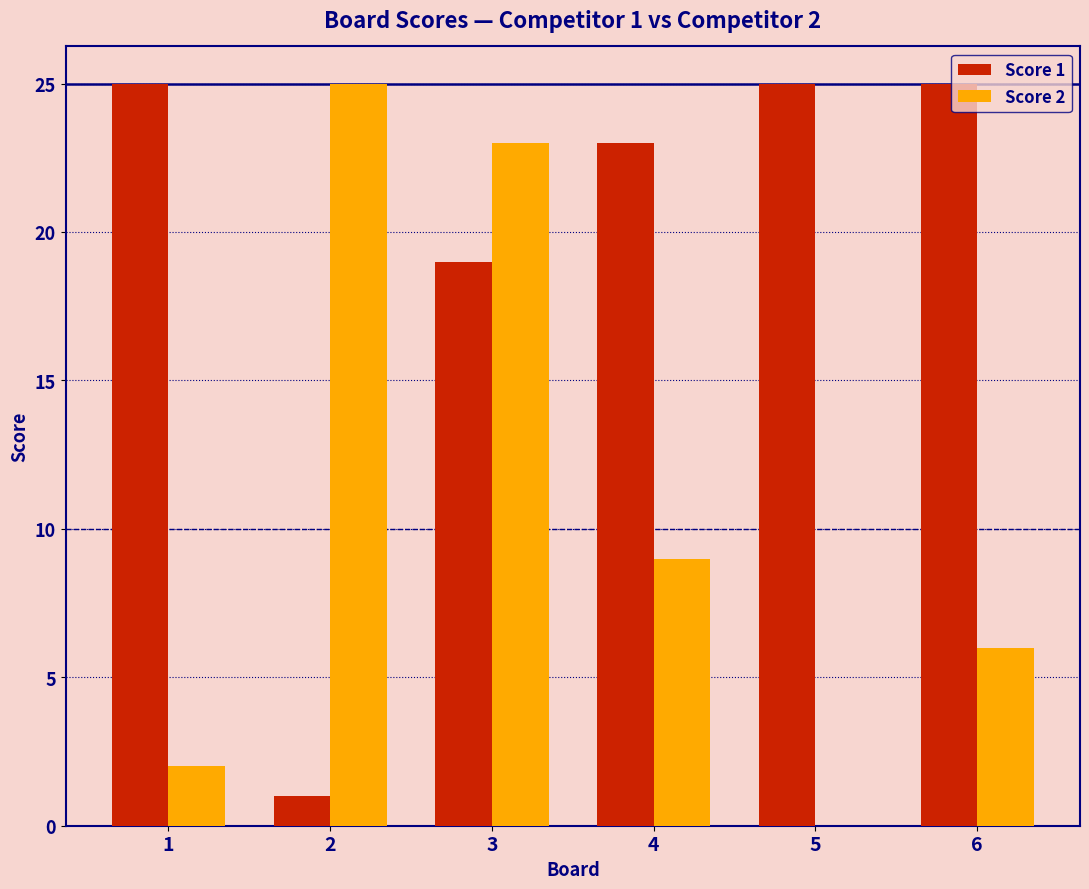

The value of Score 1 at 6 is 33. True or false?

False